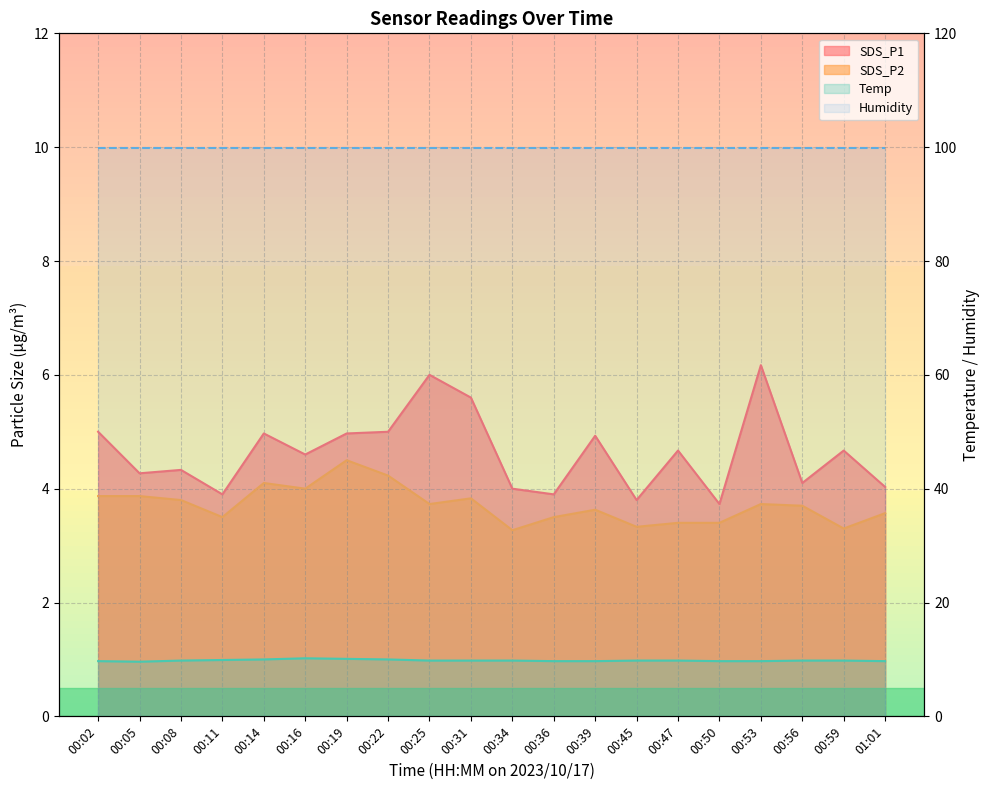

The Temp series shows 5.2 at 00:59. True or false?

False